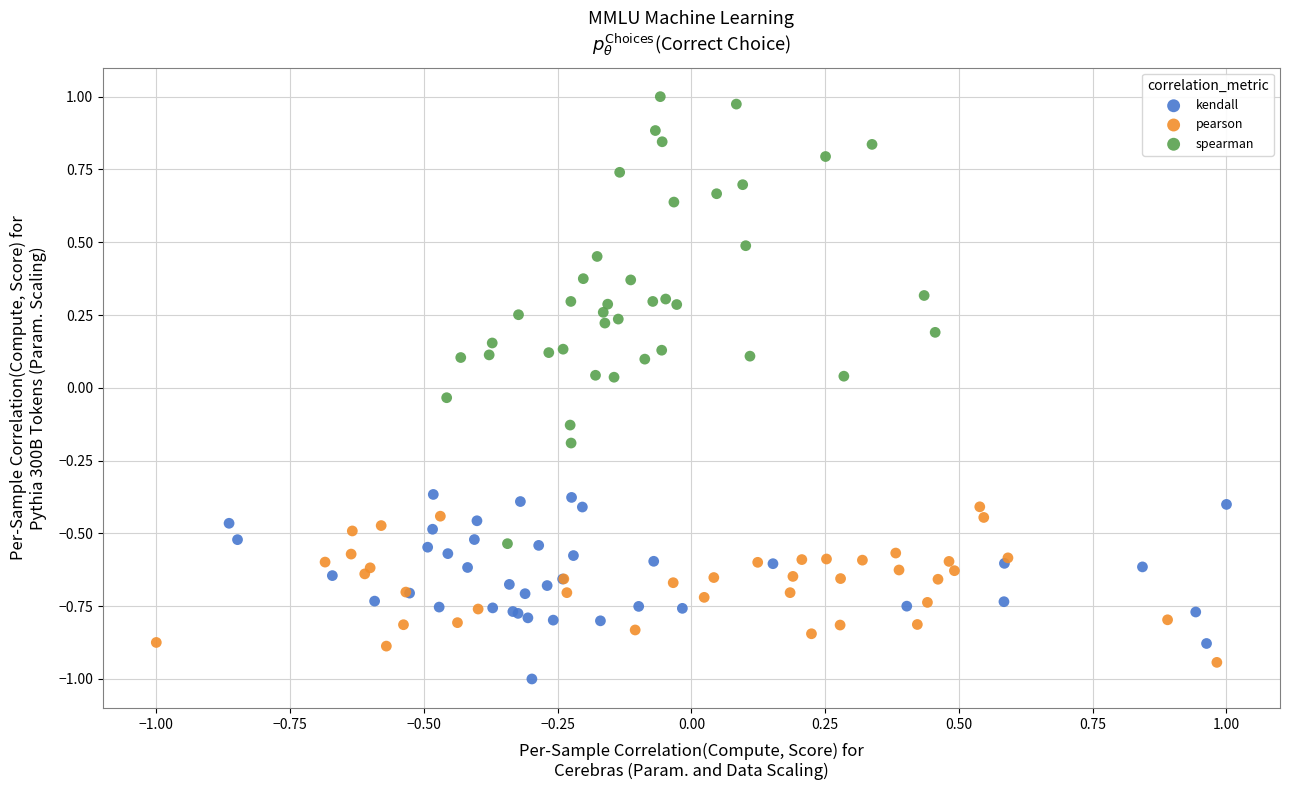

Which series has the largest Y range (max minus min)?

spearman